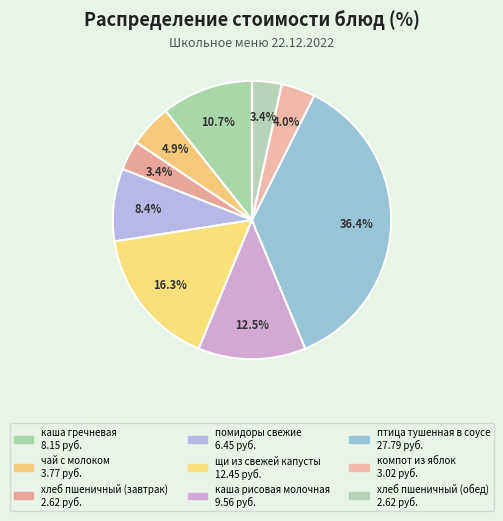

Do компот из яблок and чай с молоком together represent more than half of the pie?

No